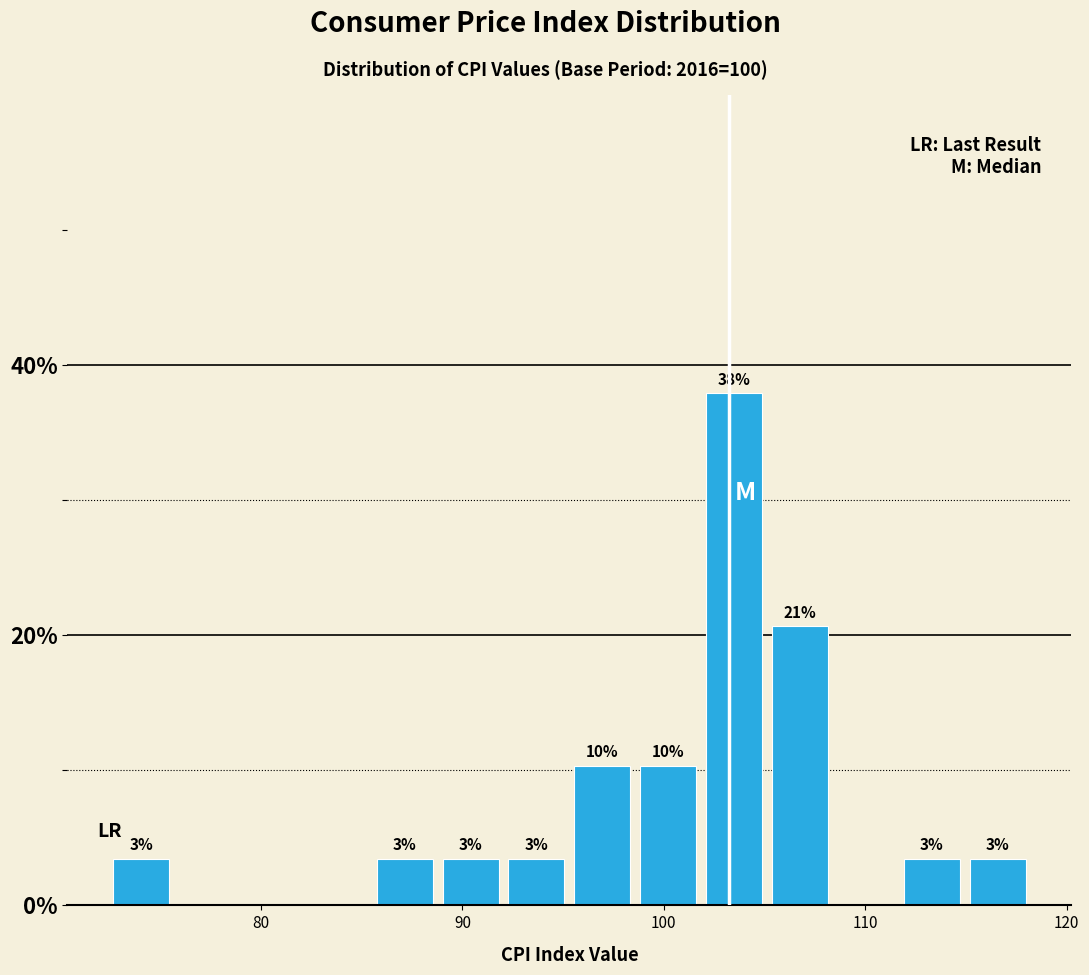

Around what value on the x-axis is the tallest bar? Give the approximate position of its centre, as read against the axis.

103